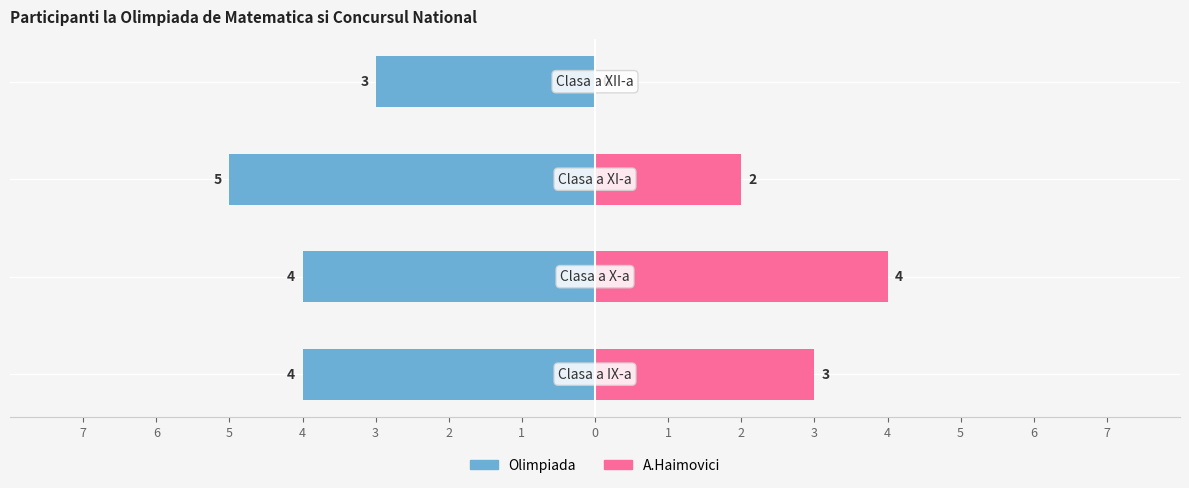

What is the label of the 1st bar from the left?

Clasa a IX-a